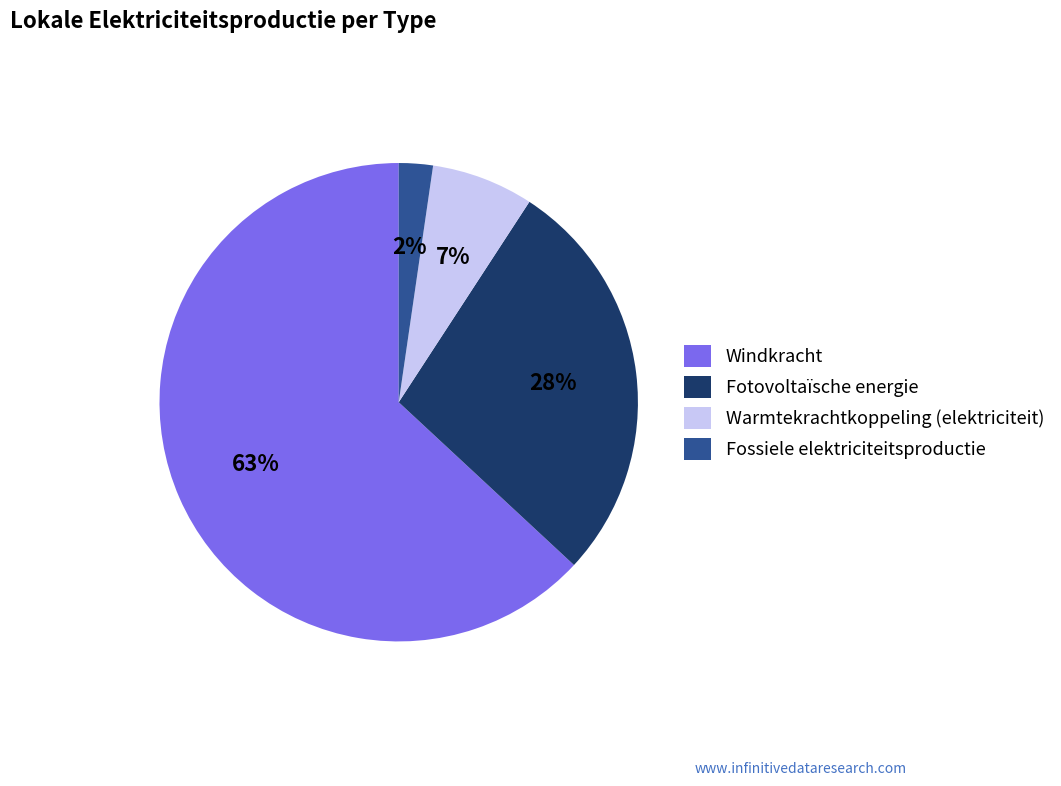

To the nearest percent, what is the difference between the Windkracht and Fossiele elektriciteitsproductie slice percentages?

61%